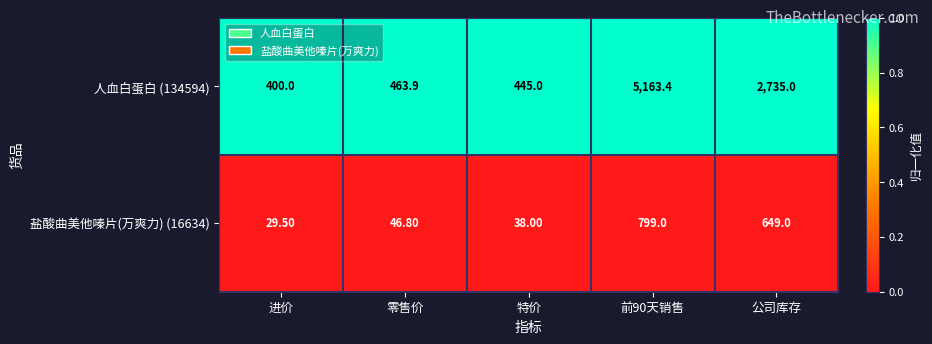

Which series has the largest total across all categories?

人血白蛋白 (134594)